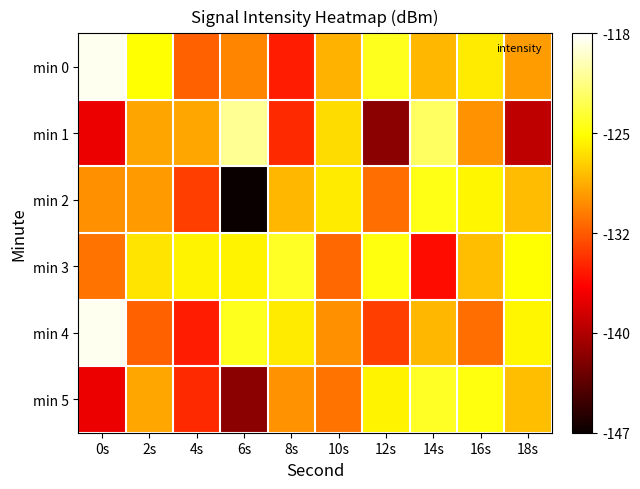

How many data points does each series have?

10